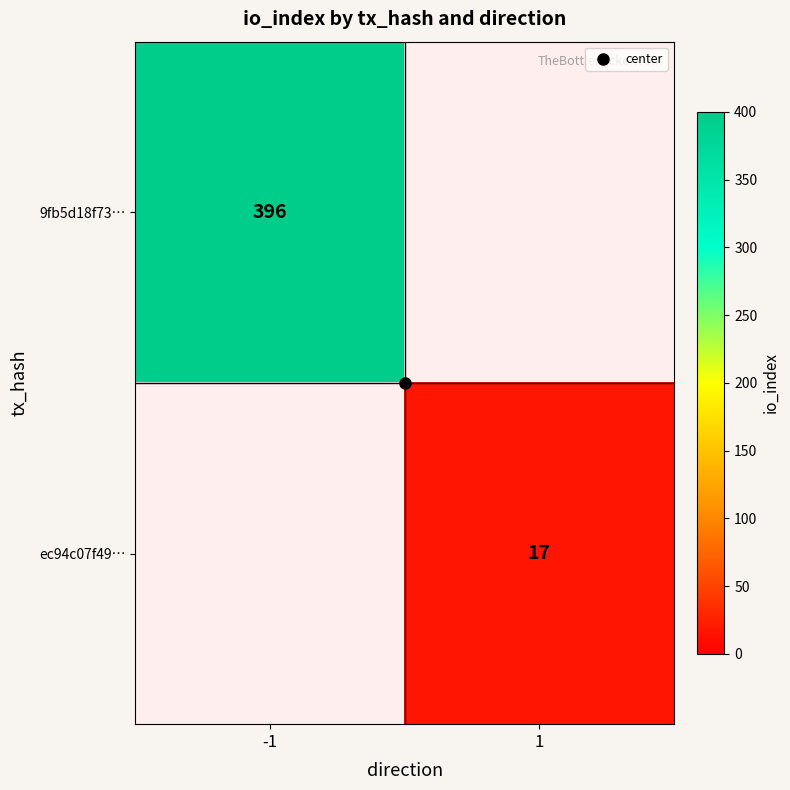

What is the sum of all 9fb5d18f73… values?

396